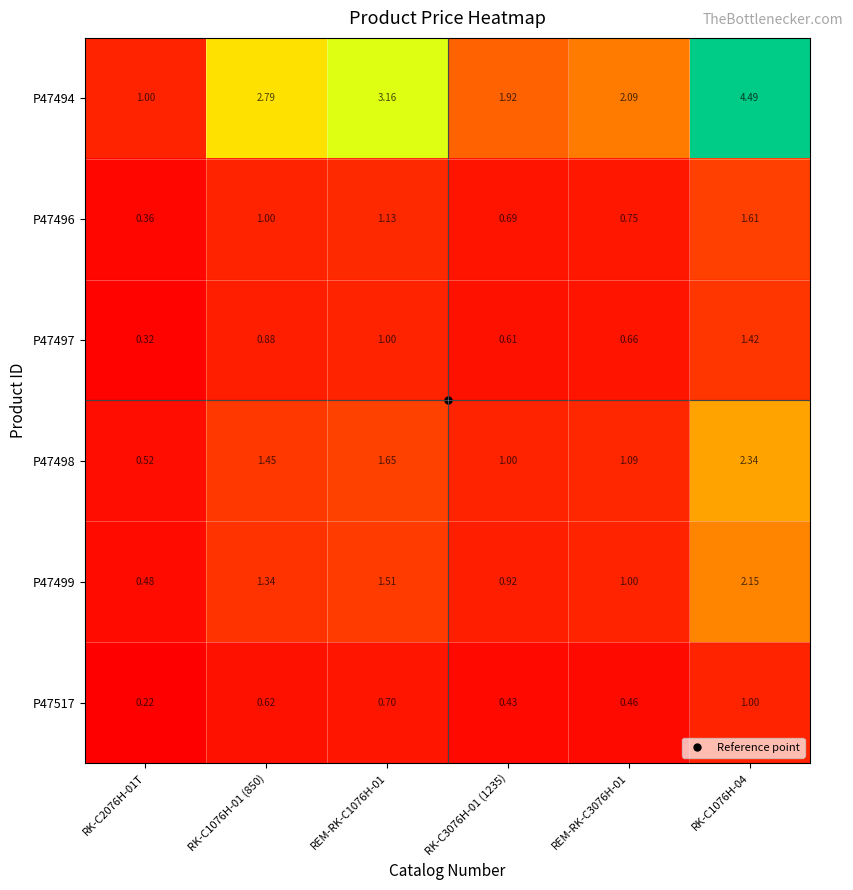

Which label corresponds to the smallest value in the chart?

RK-C2076H-01T